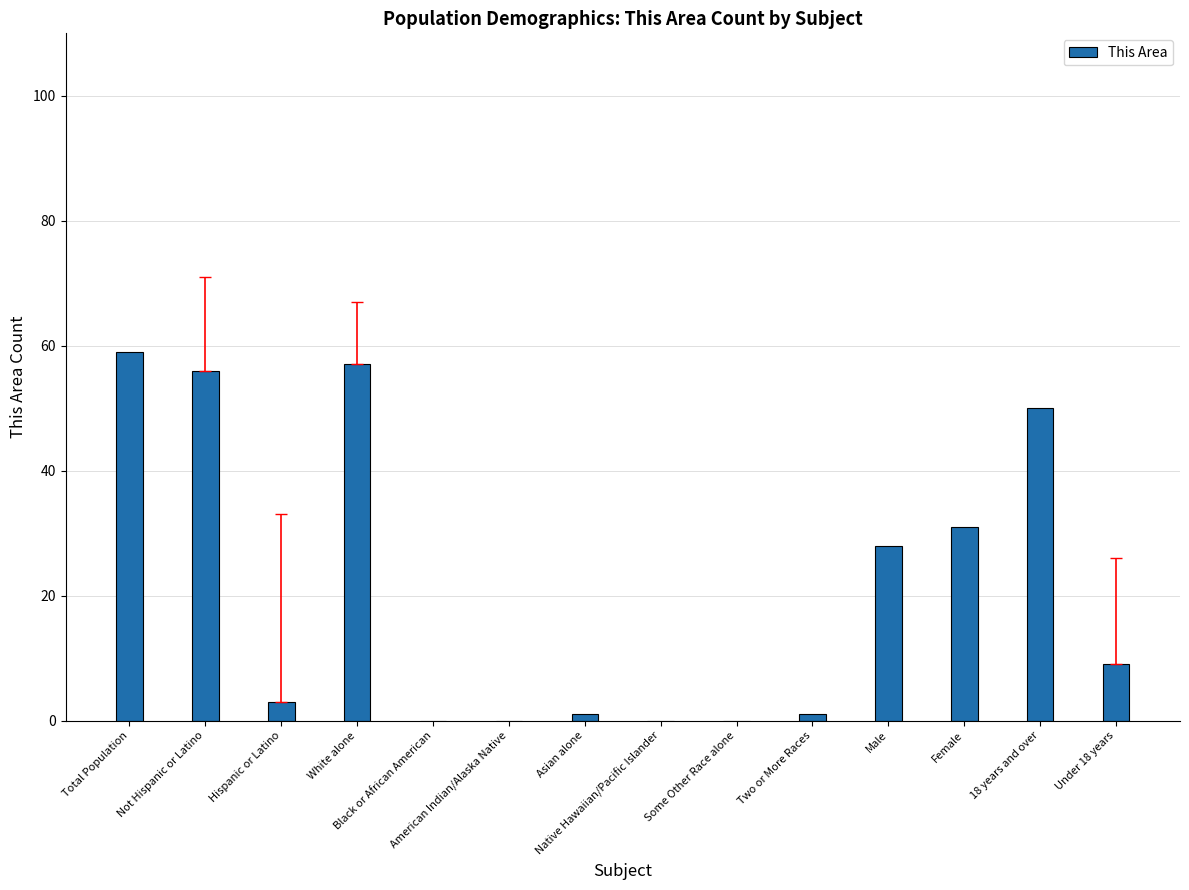

Where is the data nearest to the value 29?

Male